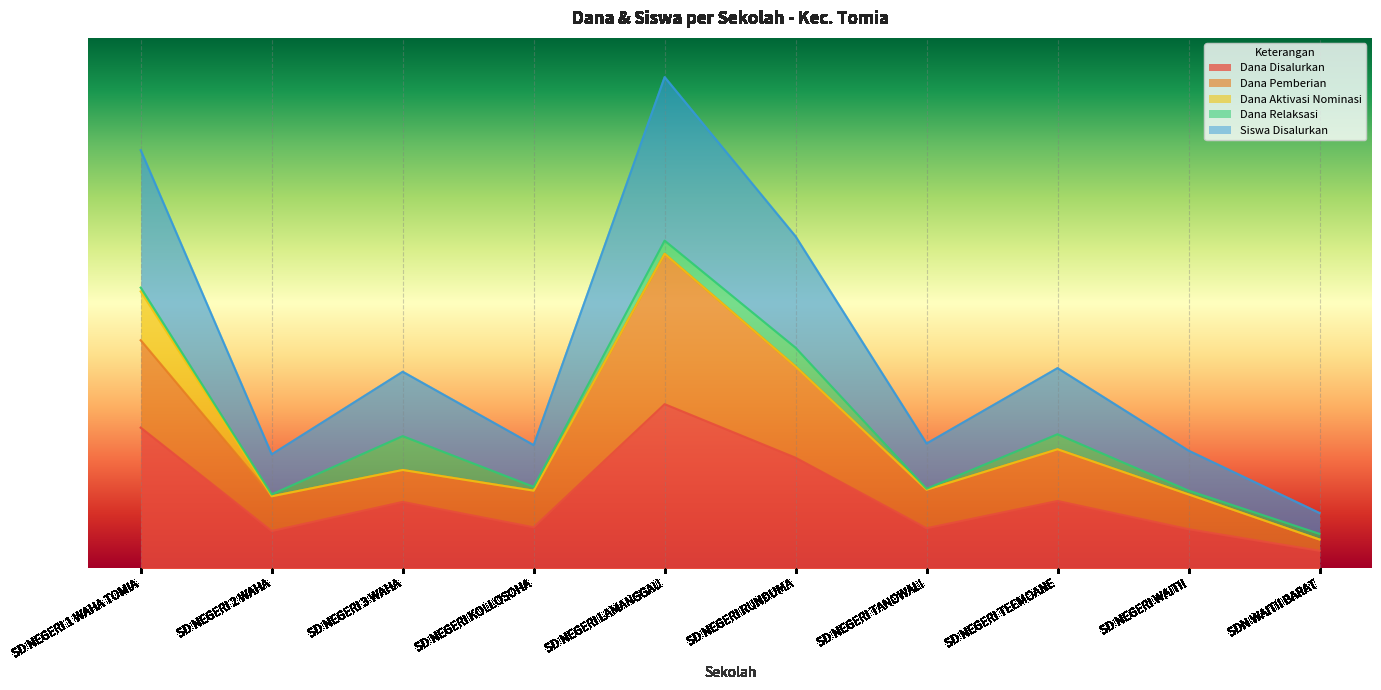

True or false: Dana Disalurkan and Dana Pemberian cross at least once.

False